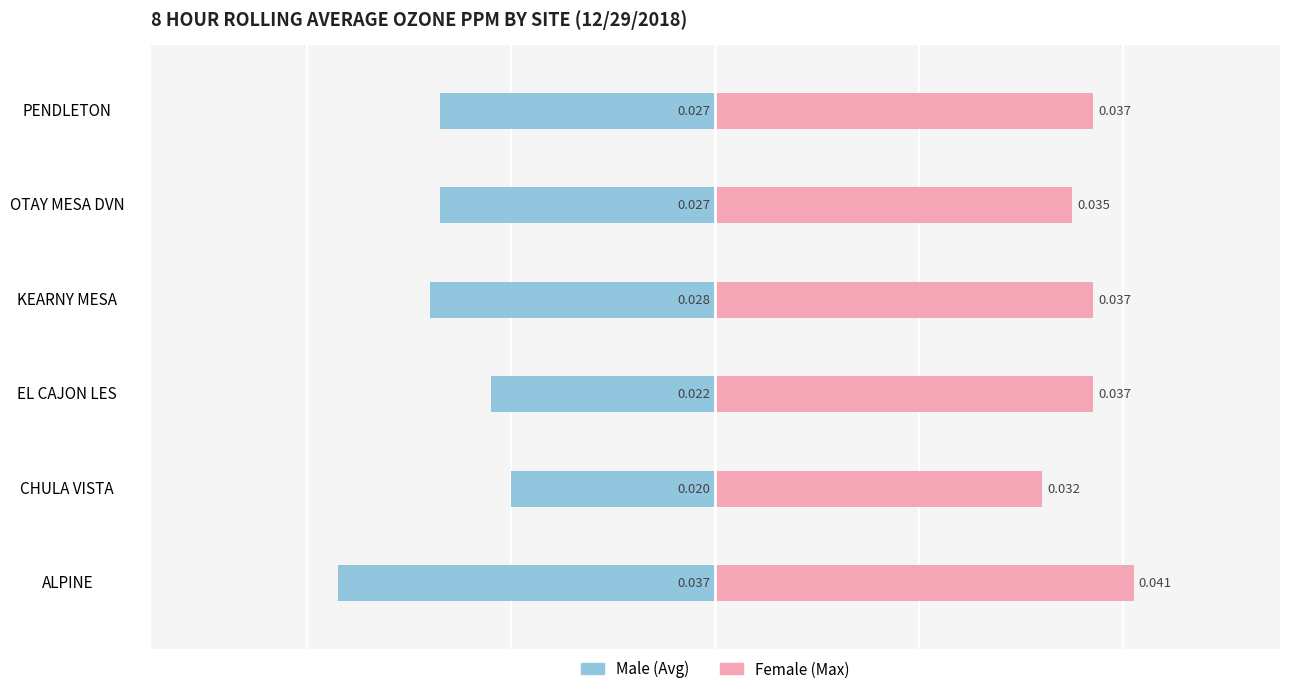

Rank the series by their maximum value, from lowest to highest.

Male (Avg), Female (Max)